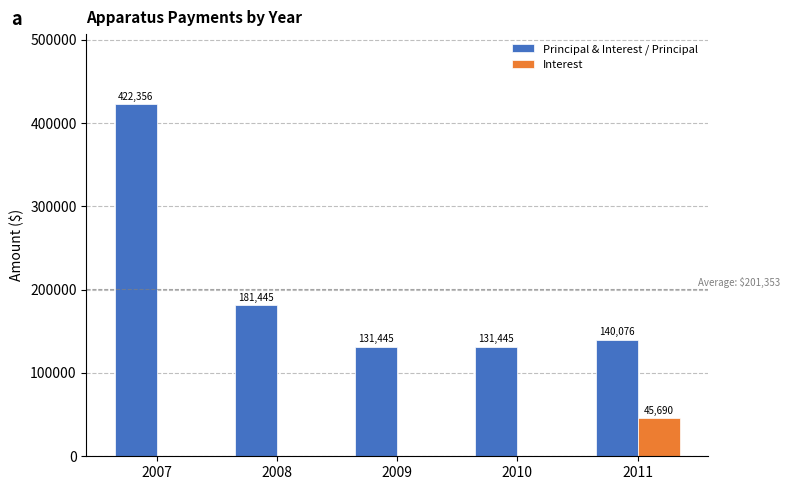

What is the greatest value displayed?

422355.8